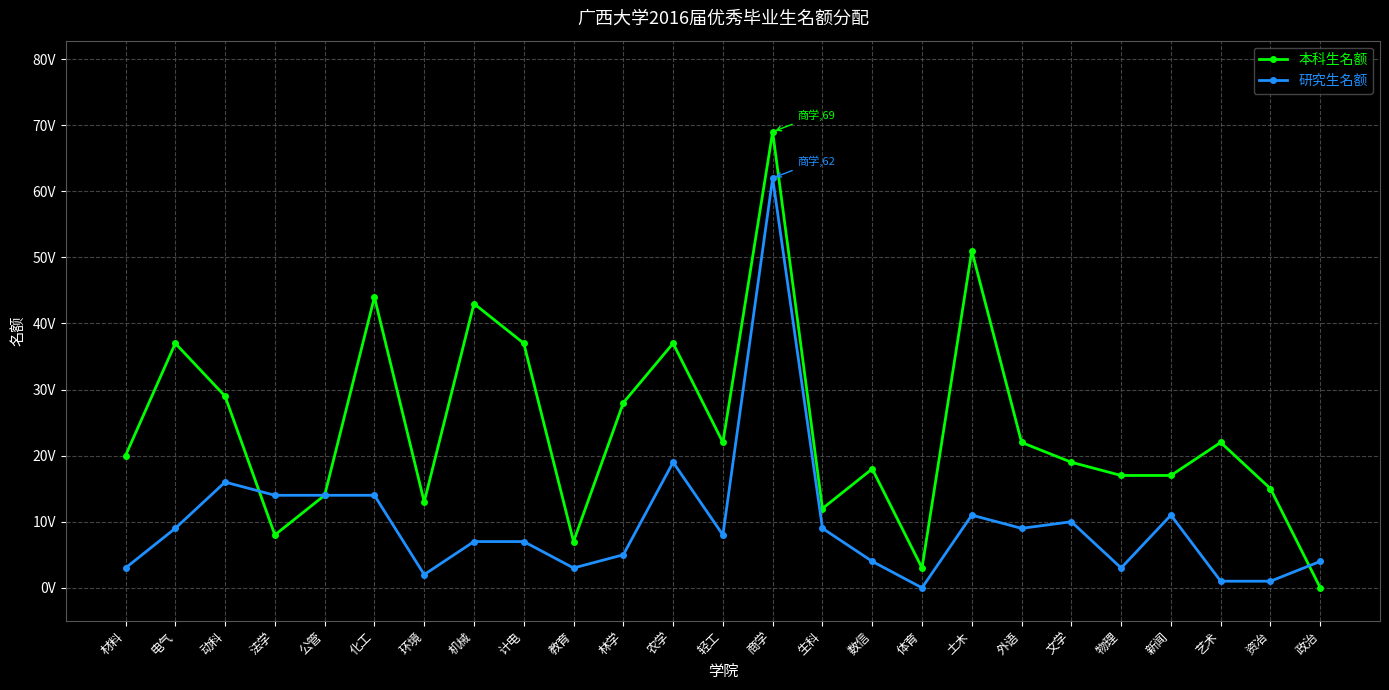

Does the chart have visible grid lines?

Yes